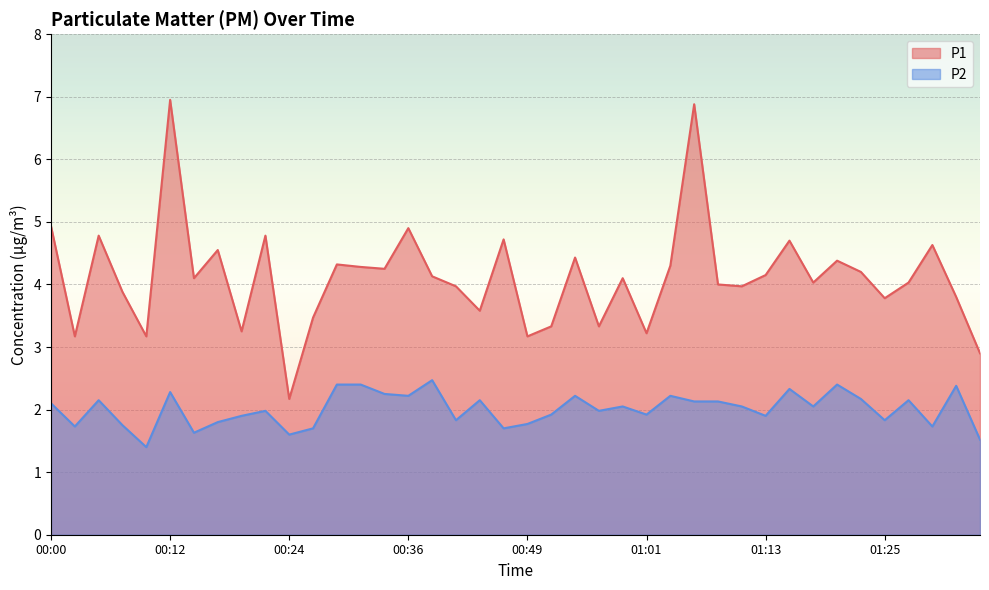

What is the label of the 21st point from the right?

00:46